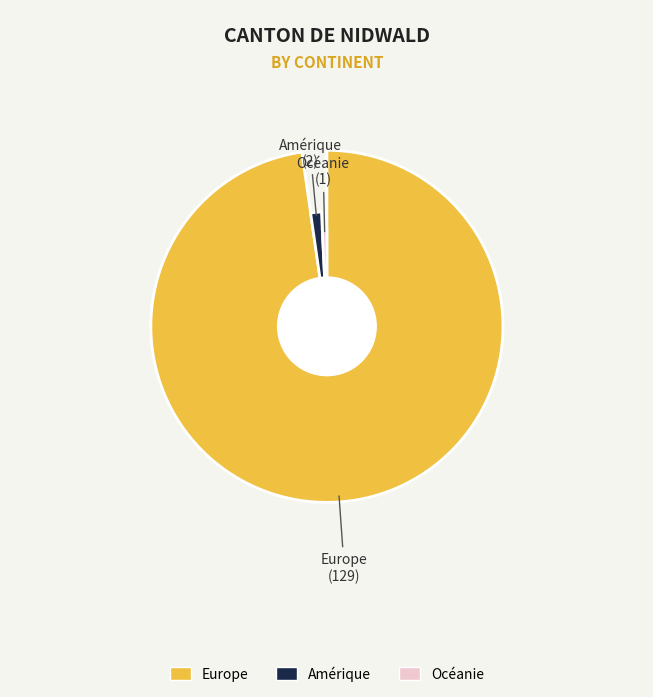

What percentage is the Europe slice, to the nearest percent?

98%